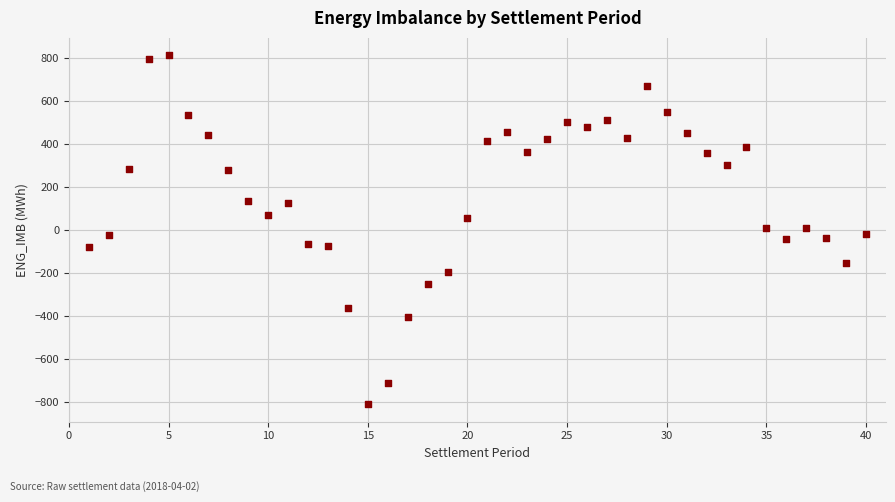

What is the range of Y values (max minus min)?

1624.4